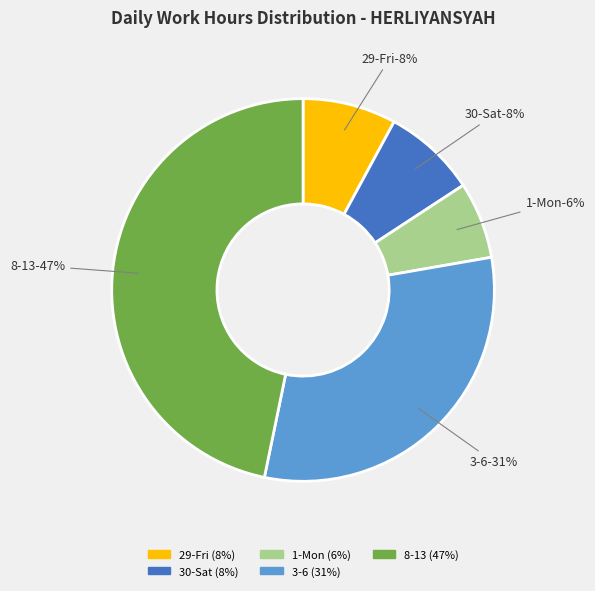

Does 4-Thu represent more than half of the total?

No